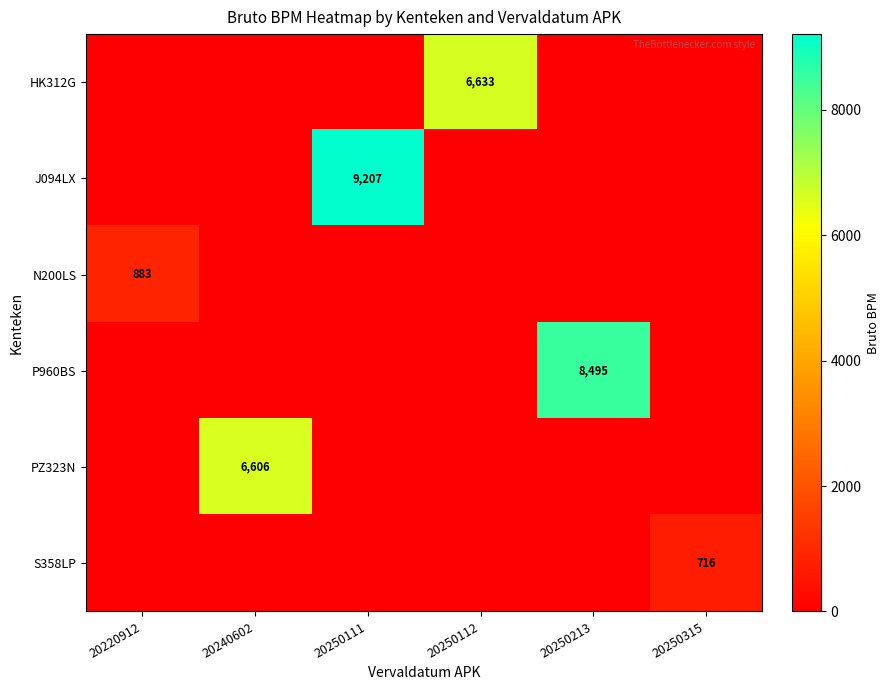

Between 20250315 and 20250112, which is larger?

20250112